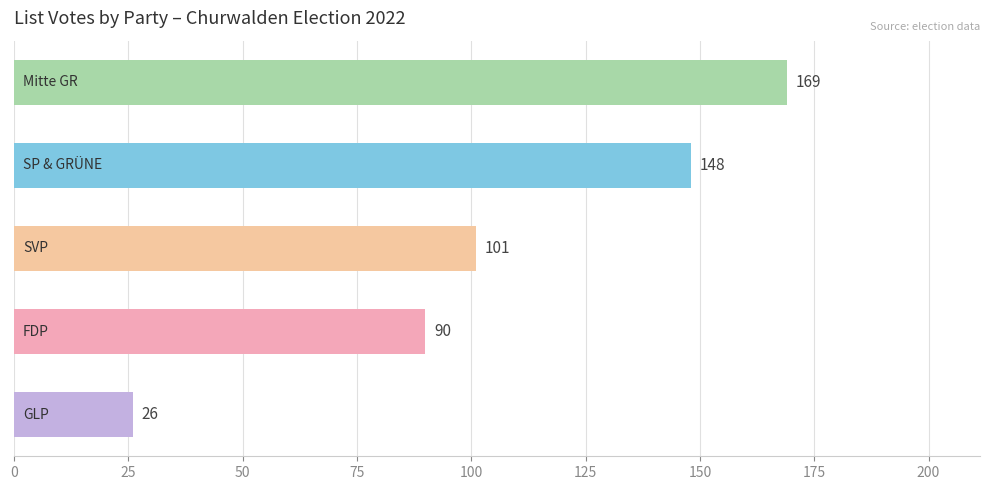

What is the difference between the maximum and minimum values?

143